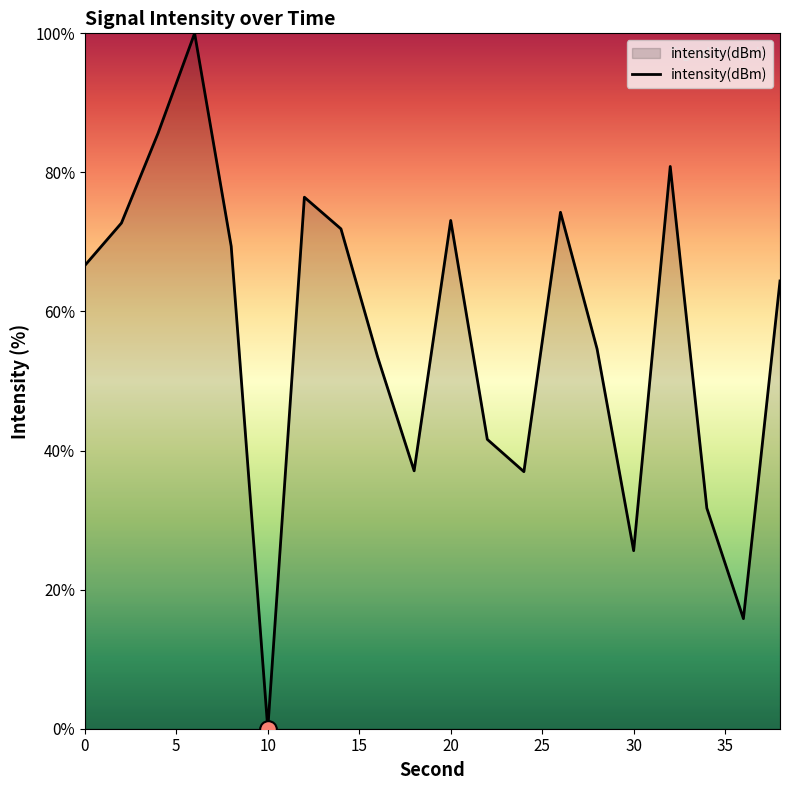

What is the maximum value shown in the chart?

100.0